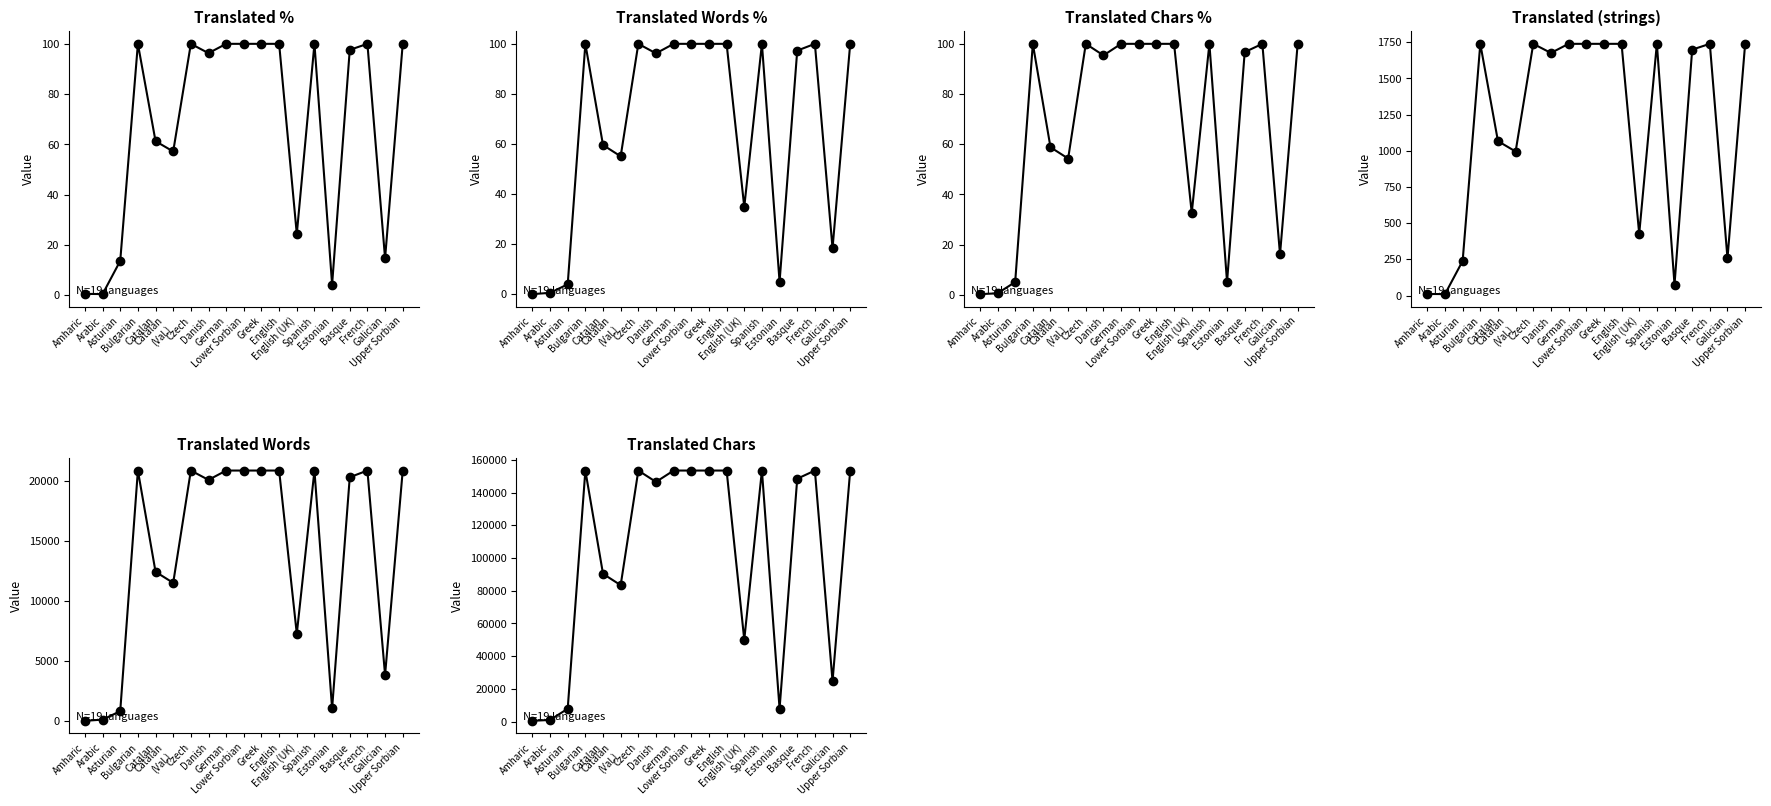

Which series changed the most between Greek and Upper Sorbian?

translated_percent